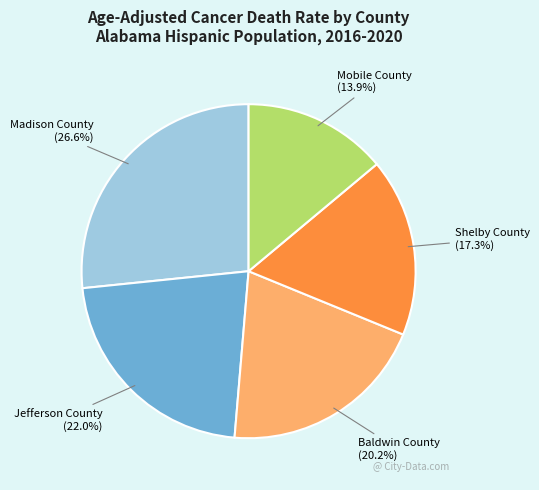

Rank the categories by value from highest to lowest.

Madison County, Jefferson County, Baldwin County, Shelby County, Mobile County